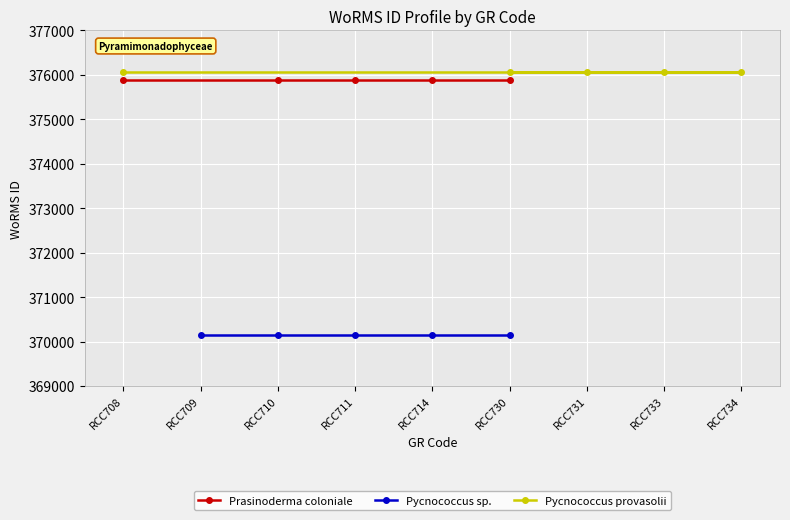

At which label is Prasinoderma coloniale closest to 375881?

RCC708